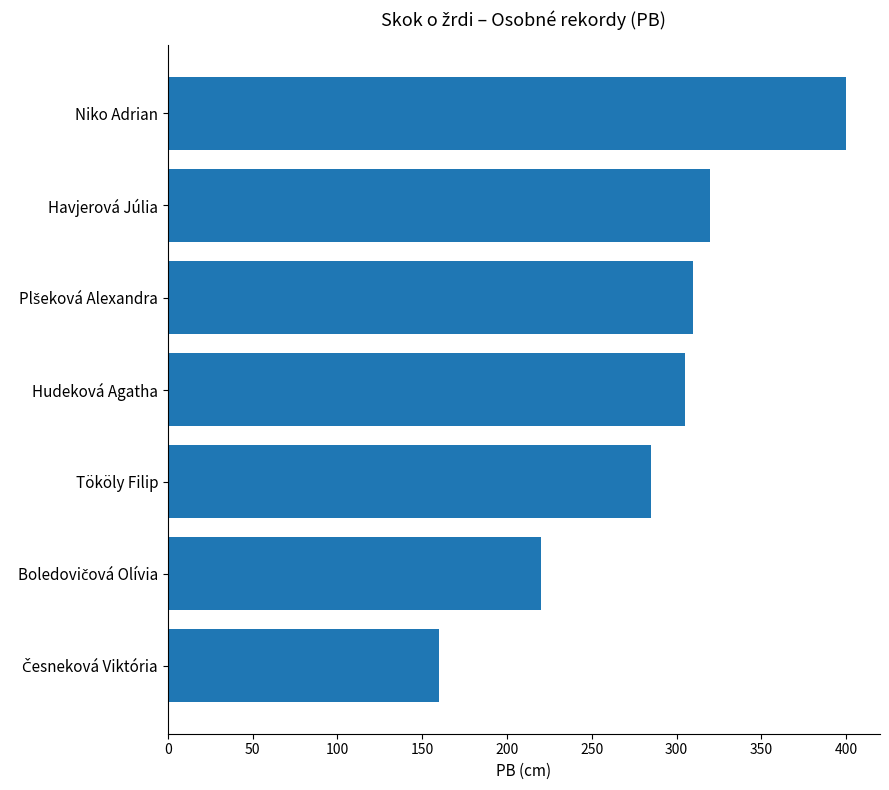

Which label corresponds to the largest value in the chart?

Niko Adrian